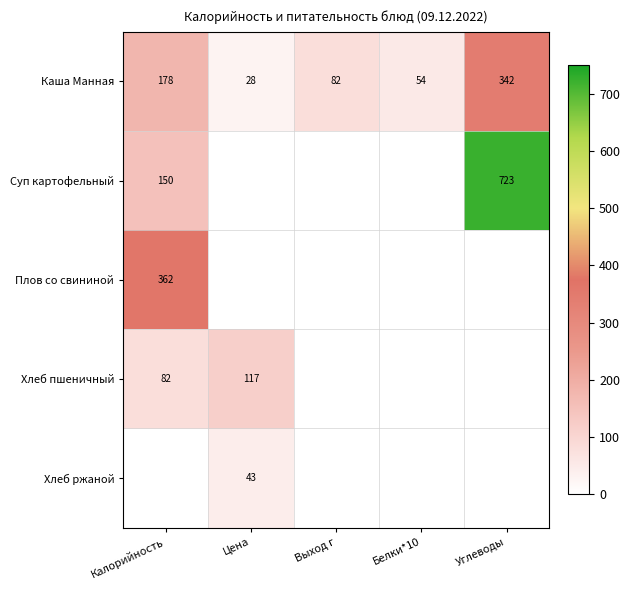

Which label corresponds to the smallest value in the chart?

Цена